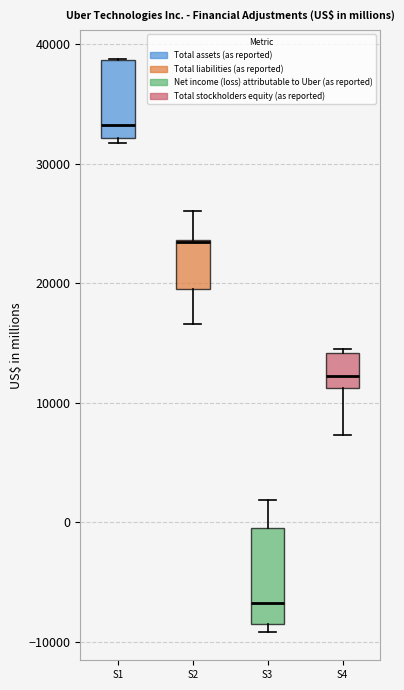

Where is the lower edge of the box for S2 on the y-axis? The values are not printed on the chart, so give them approximately, as read against the axis.

19000